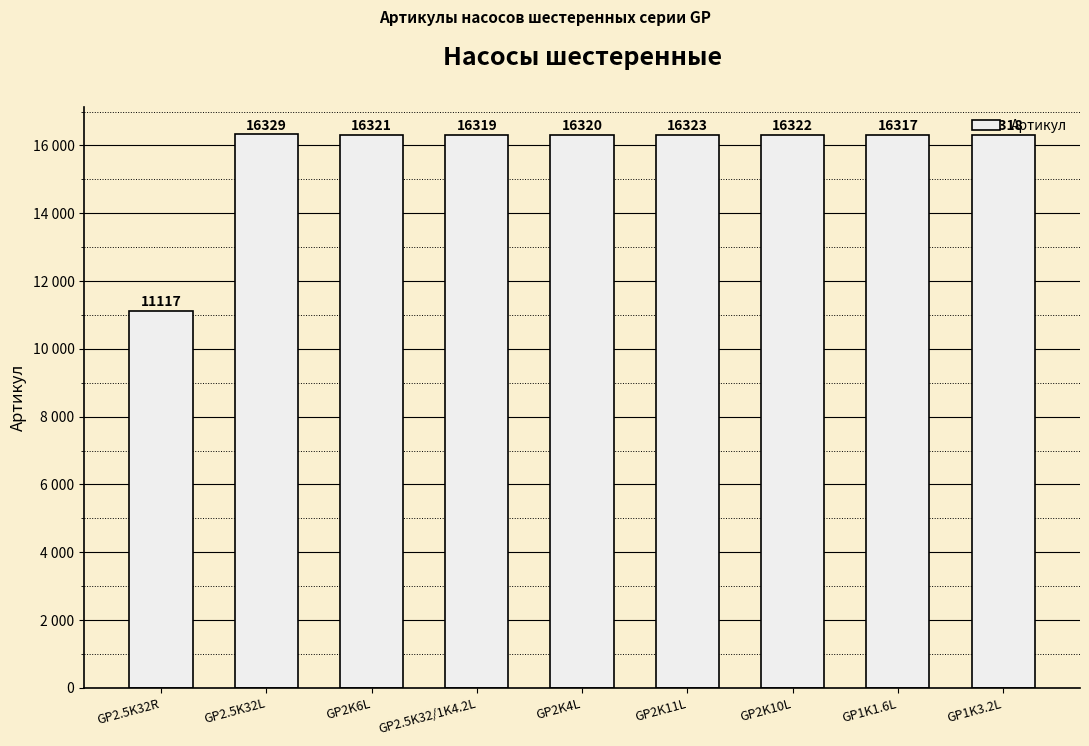

What is the sum of all values?

141686